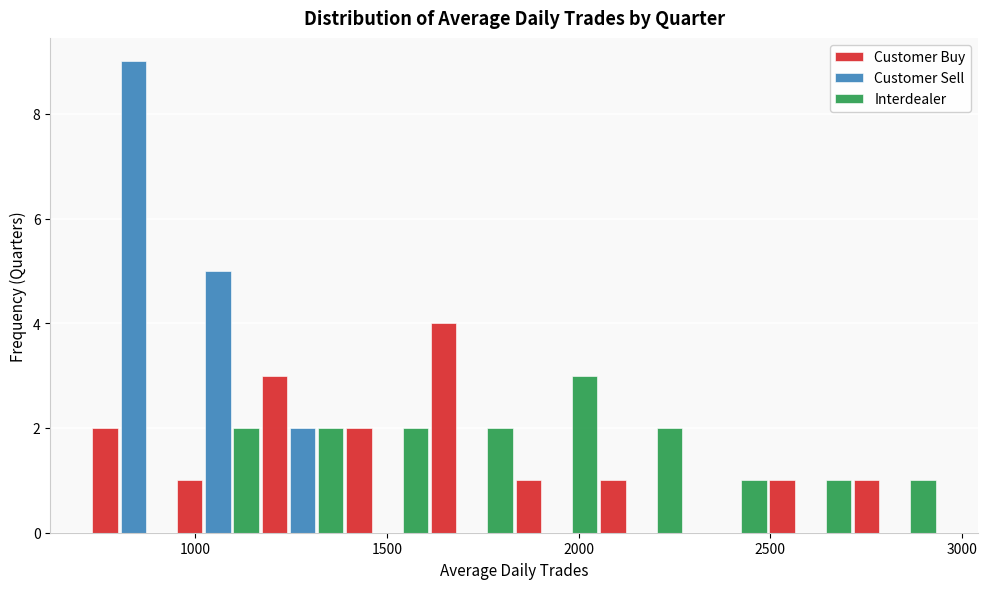

Reading left to right, list every range on the x-axis with the height of the bar of each series over it. Neither the bar edges nor the heights are printed on the chart, so give them approximately, as read against the axes.

750 to 950: Customer Buy=2	Customer Sell=9	Interdealer=0
950 to 1150: Customer Buy=1	Customer Sell=5	Interdealer=2
1150 to 1400: Customer Buy=3	Customer Sell=2	Interdealer=2
1400 to 1600: Customer Buy=2	Customer Sell=0	Interdealer=2
1600 to 1850: Customer Buy=4	Customer Sell=0	Interdealer=2
1850 to 2050: Customer Buy=1	Customer Sell=0	Interdealer=3
2050 to 2250: Customer Buy=1	Customer Sell=0	Interdealer=2
2250 to 2500: Customer Buy=0	Customer Sell=0	Interdealer=1
2500 to 2700: Customer Buy=1	Customer Sell=0	Interdealer=1
2700 to 2950: Customer Buy=1	Customer Sell=0	Interdealer=1